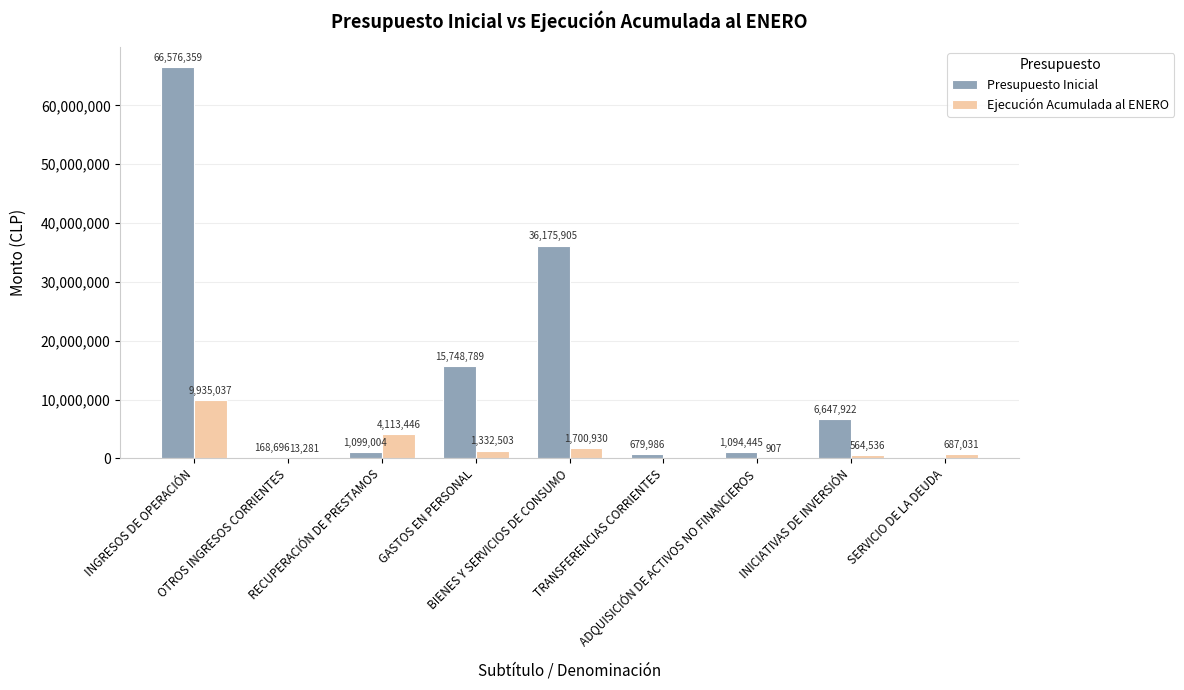

True or false: Presupuesto Inicial has a value of 0 at SERVICIO DE LA DEUDA.

True